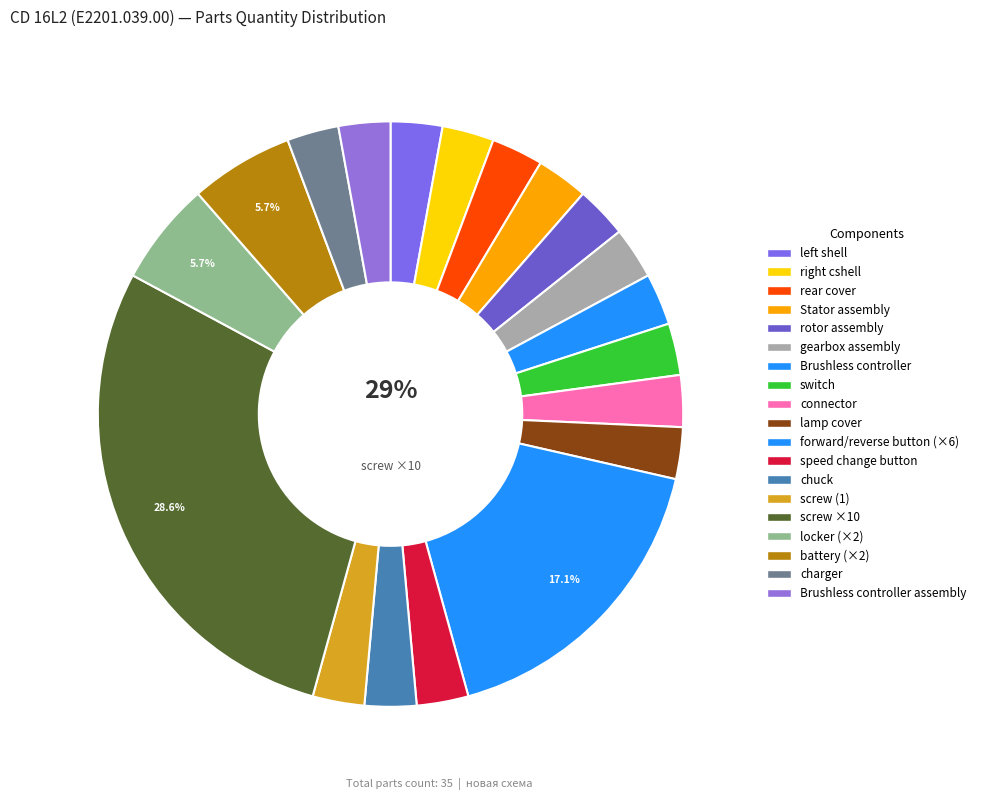

Rank the categories by value from lowest to highest.

left shell, right cshell, rear cover, Stator assembly, rotor assembly, gearbox assembly, Brushless controller, switch, connector, lamp cover, speed change button, chuck, screw (1), charger, Brushless controller assembly, locker, battery, forward/reverse button, screw (10)